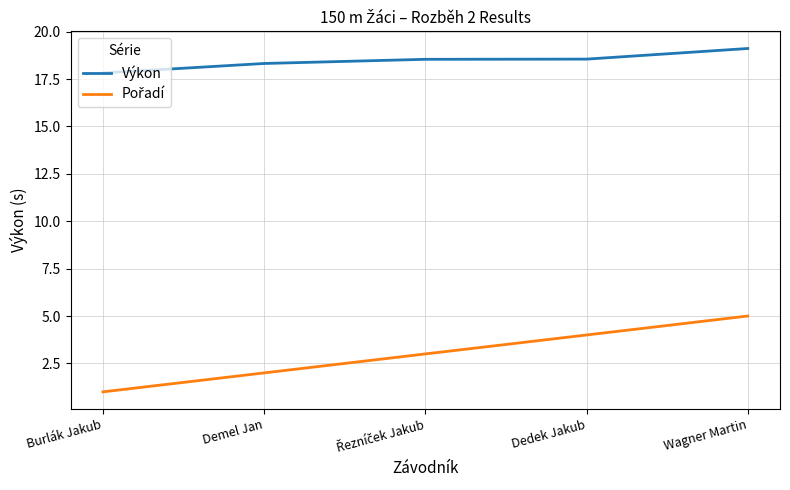

What is the approximate value of Výkon at Burlák Jakub?

17.8